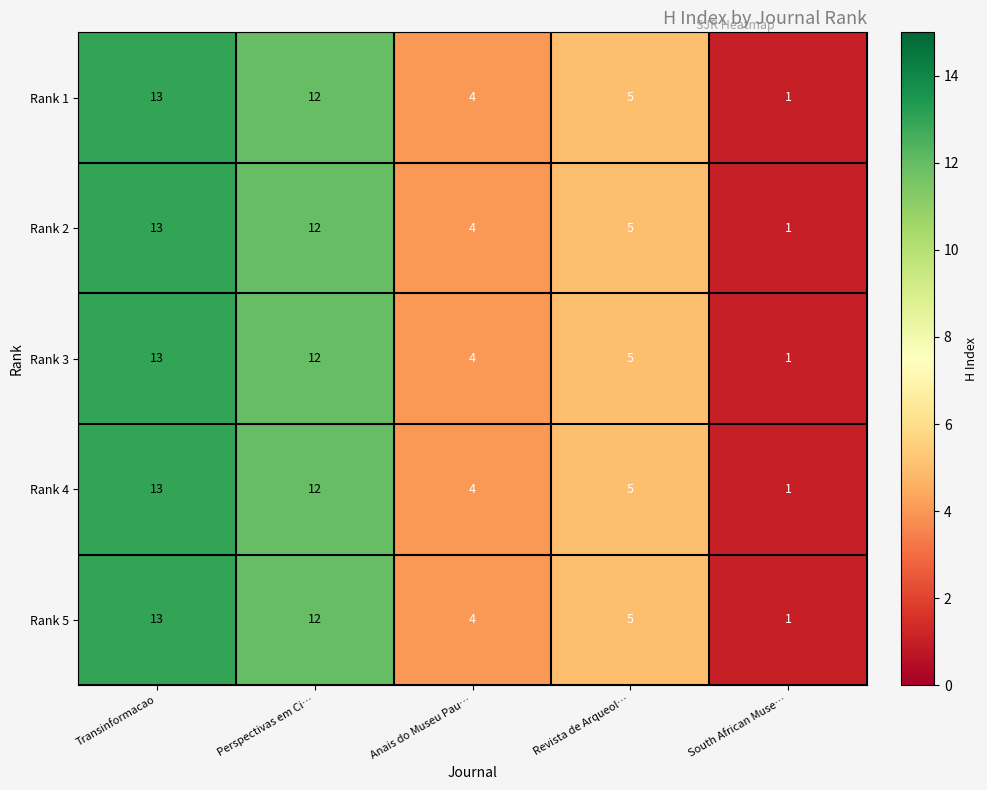

List the labels in order of Rank 4 value, smallest first.

South African Muse…, Anais do Museu Pau…, Revista de Arqueol…, Perspectivas em Ci…, Transinformacao